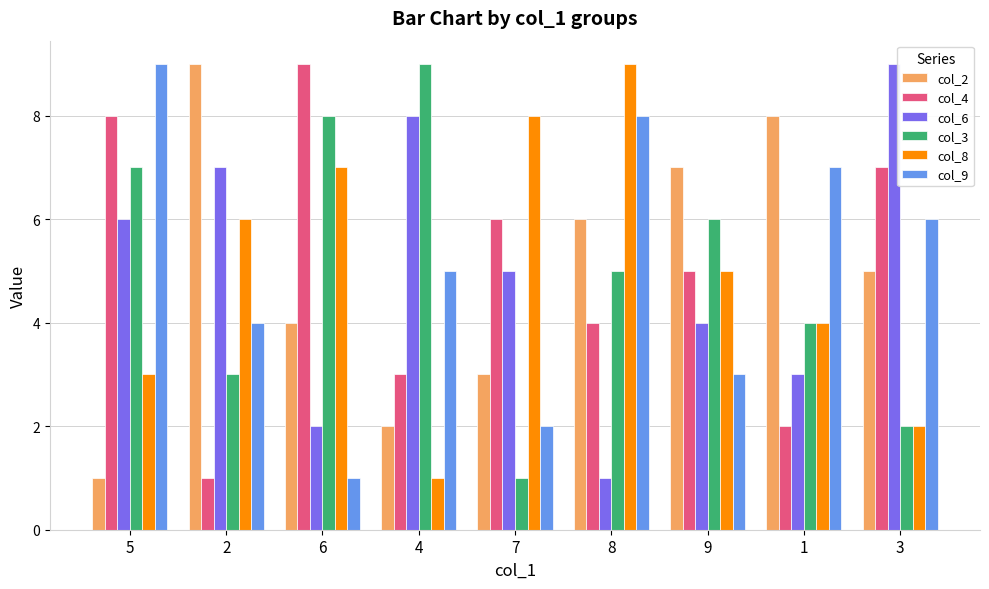

How many distinct data groups are displayed?

6